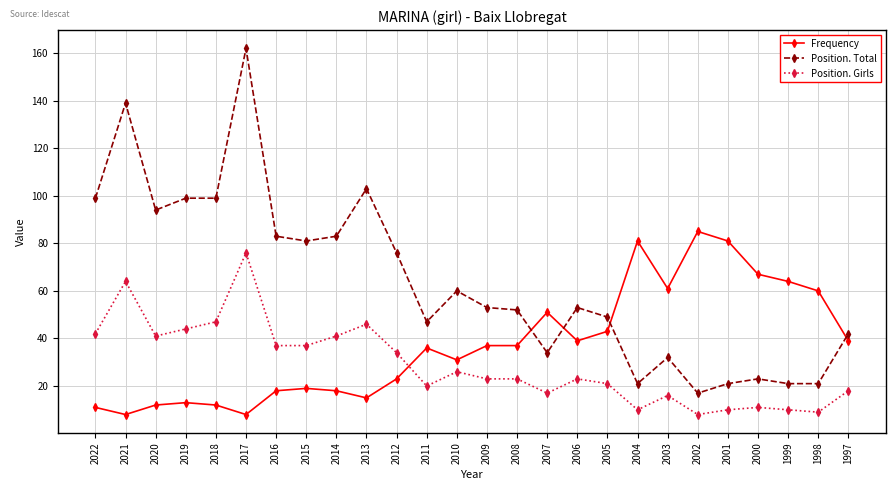

True or false: Position. Total has more than 0 interior local peaks.

True